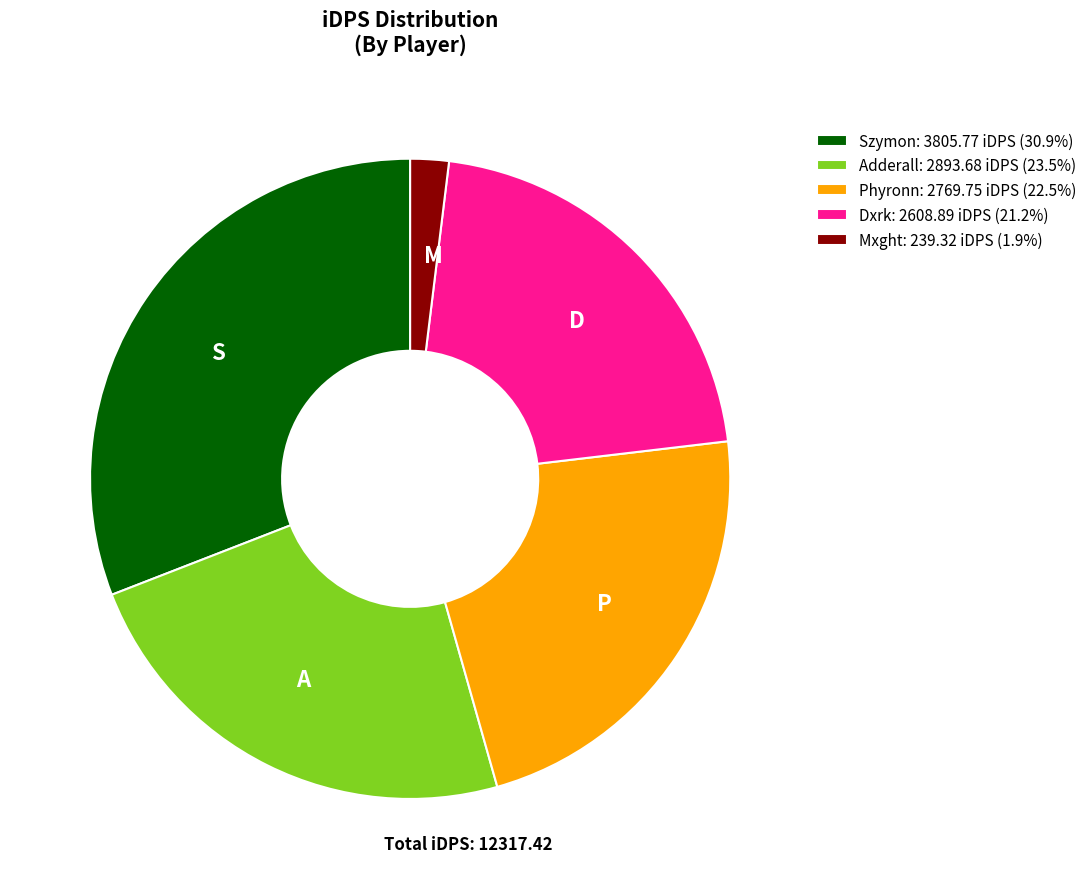

How many segments does this pie chart have?

5